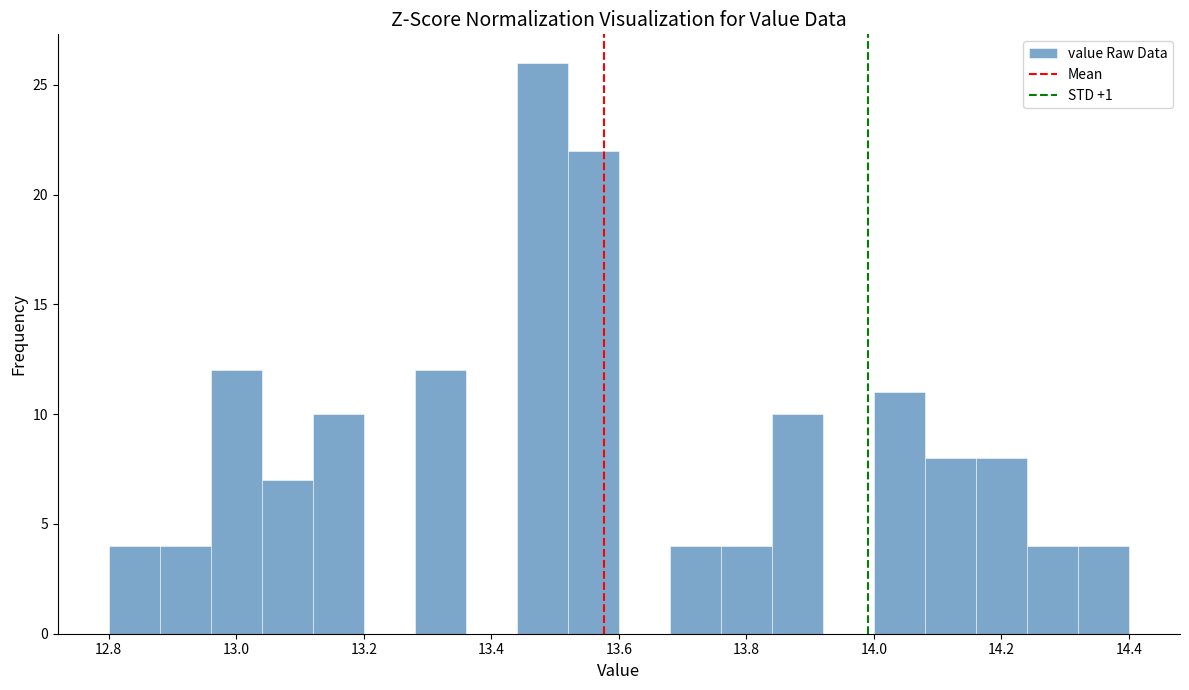

Reading left to right, list every bar in this chart as the range it spans on the x-axis followed by its height. The values are not printed on the chart, so give them approximately, as read against the axis.

12.80 to 12.88: 4
12.88 to 12.96: 4
12.96 to 13.04: 12
13.04 to 13.12: 7
13.12 to 13.20: 10
13.20 to 13.28: 0
13.28 to 13.36: 12
13.36 to 13.44: 0
13.44 to 13.52: 26
13.52 to 13.60: 22
13.60 to 13.68: 0
13.68 to 13.76: 4
13.76 to 13.84: 4
13.84 to 13.92: 10
13.92 to 14.00: 0
14.00 to 14.08: 11
14.08 to 14.16: 8
14.16 to 14.24: 8
14.24 to 14.32: 4
14.32 to 14.40: 4